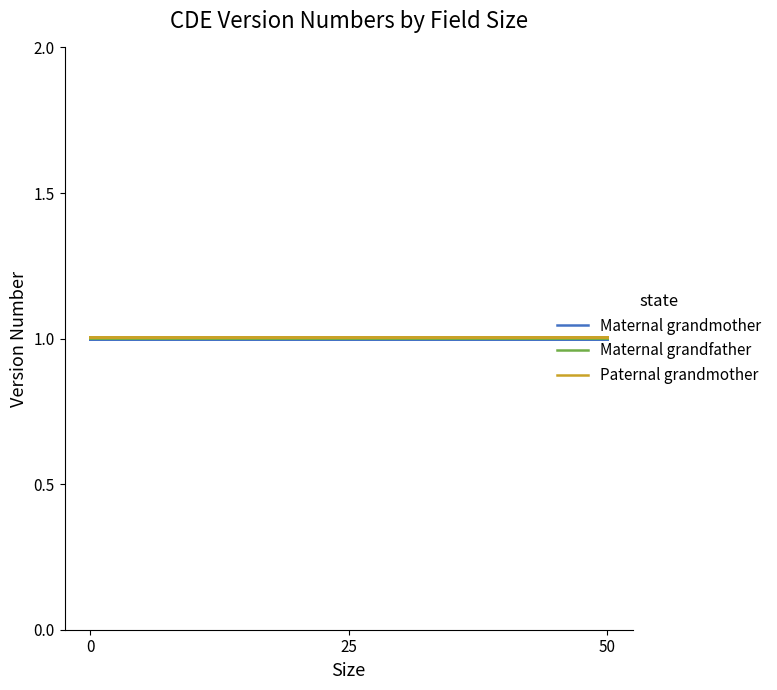

Reading left to right, transcribe all the data shown in this chart.

Maternal grandmother: 1.0	1.0	1.0	1.0	1.0	1.0	1.0	1.0	1.0	1.0	1.0	1.0
Maternal grandfather: 1.0	1.0	1.0	1.0	1.0	1.0	1.0	1.0	1.0	1.0	1.0	1.0
Paternal grandmother: 1.0	1.0	1.0	1.0	1.0	1.0	1.0	1.0	1.0	1.0	1.0	1.0